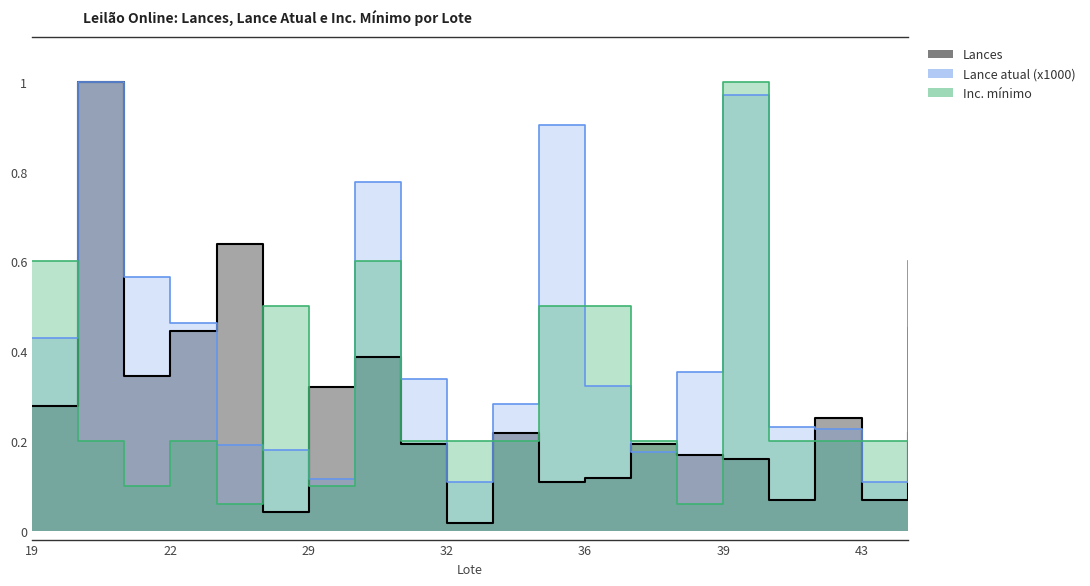

How many intersections are there between Lances and Lance atual (x1000)?

8